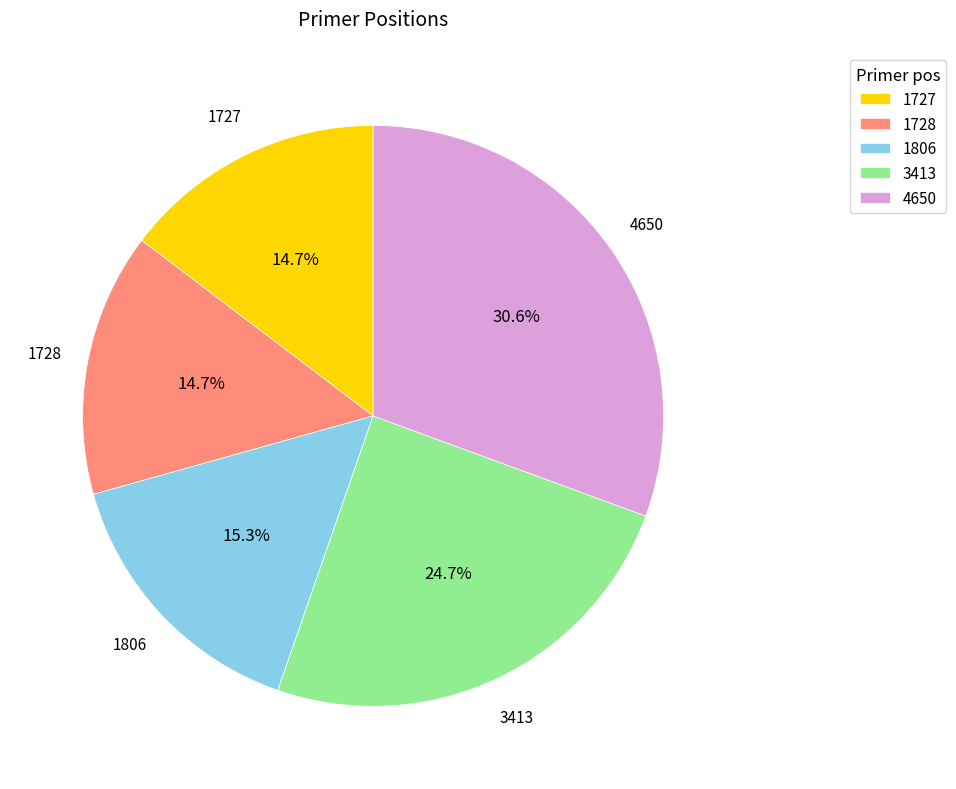

To the nearest percent, what is the combined percentage of 1728 and 4650?

45%